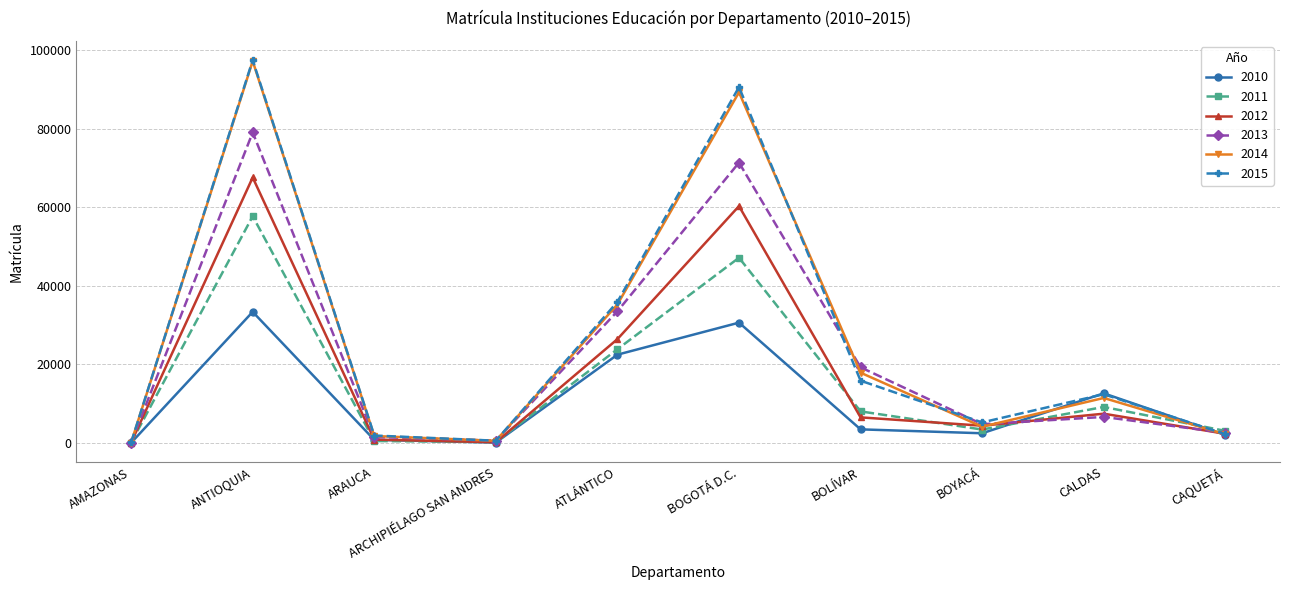

What is the spread (max minus min) of values at AMAZONAS?

87